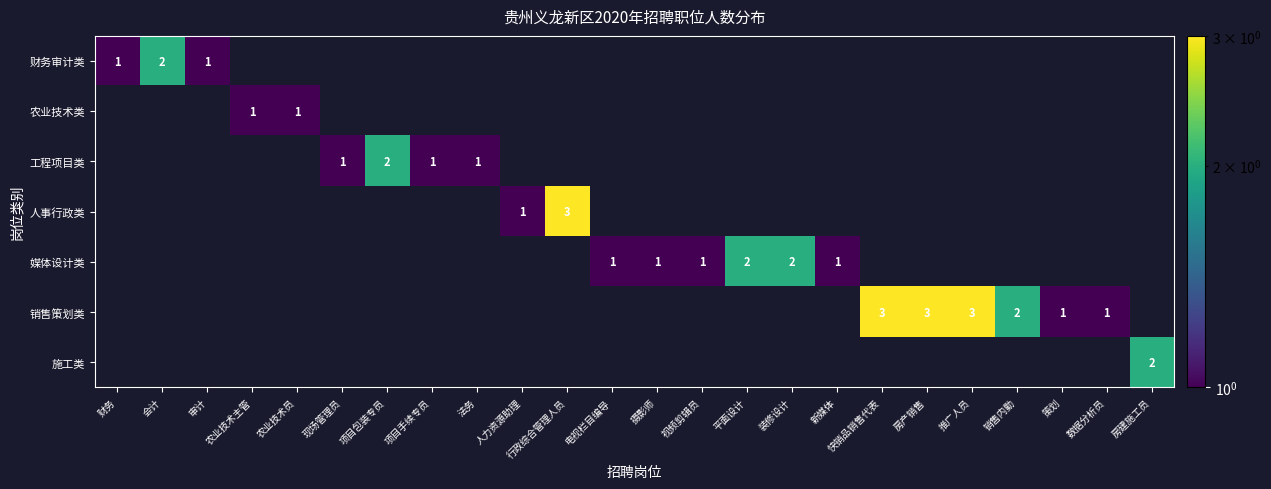

Is it true that 财务审计类 equals 0 at 项目包装专员?

True